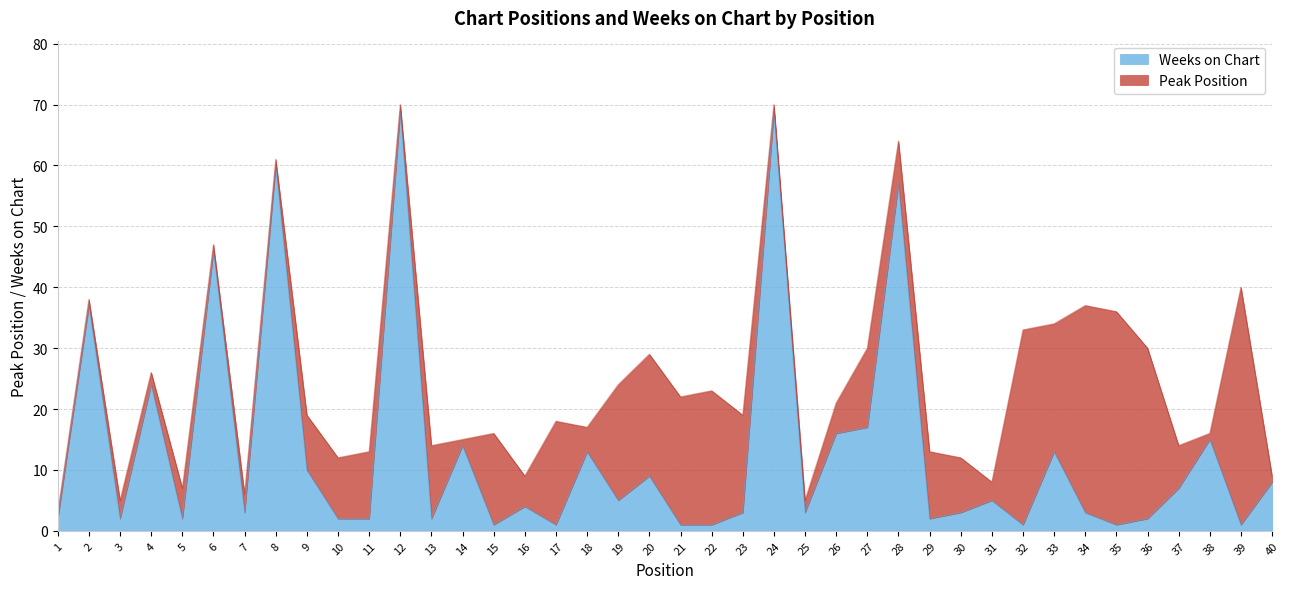

Count the number of categories in the chart.

40